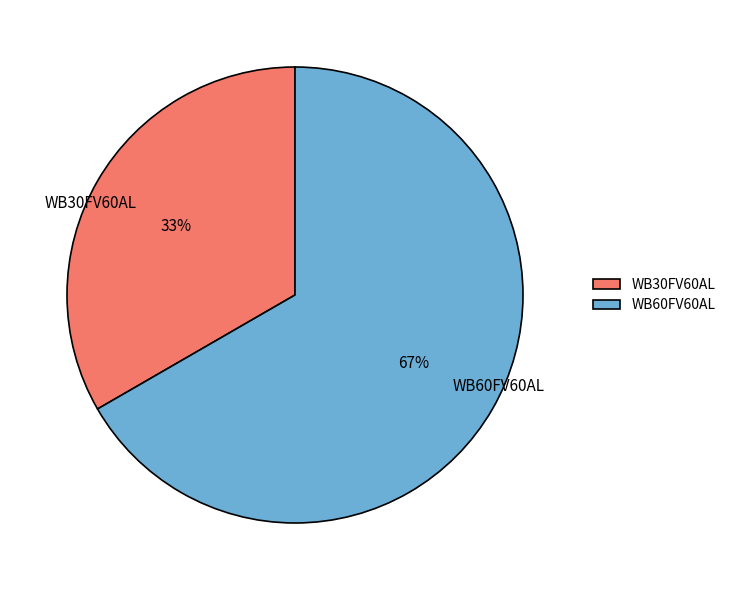

What is the ratio of the value at WB60FV60AL to the value at WB30FV60AL?

2.0